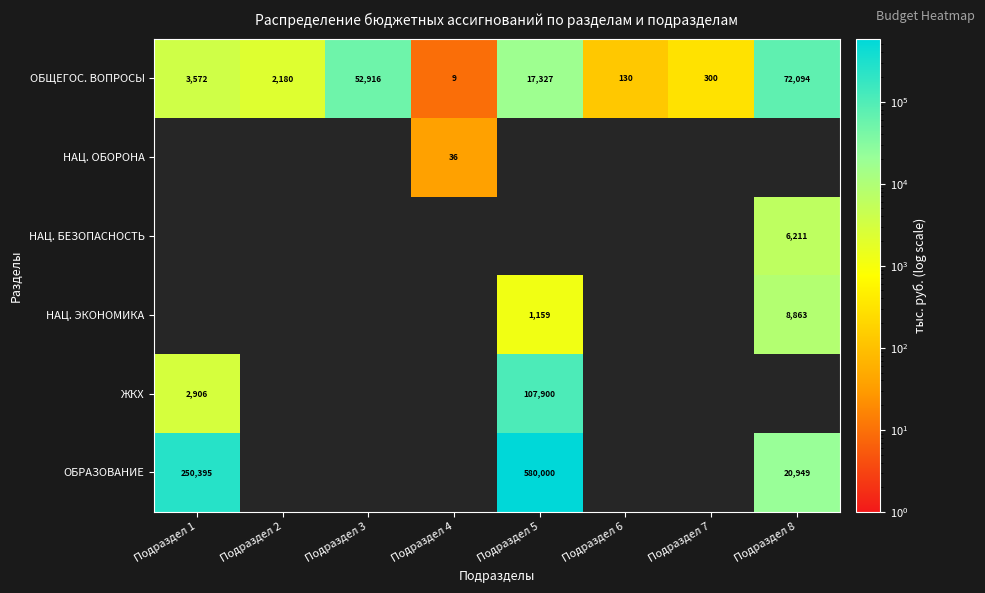

Is the value of НАЦ. ЭКОНОМИКА at Подраздел 8 greater than the value of ЖКХ at Подраздел 1?

Yes